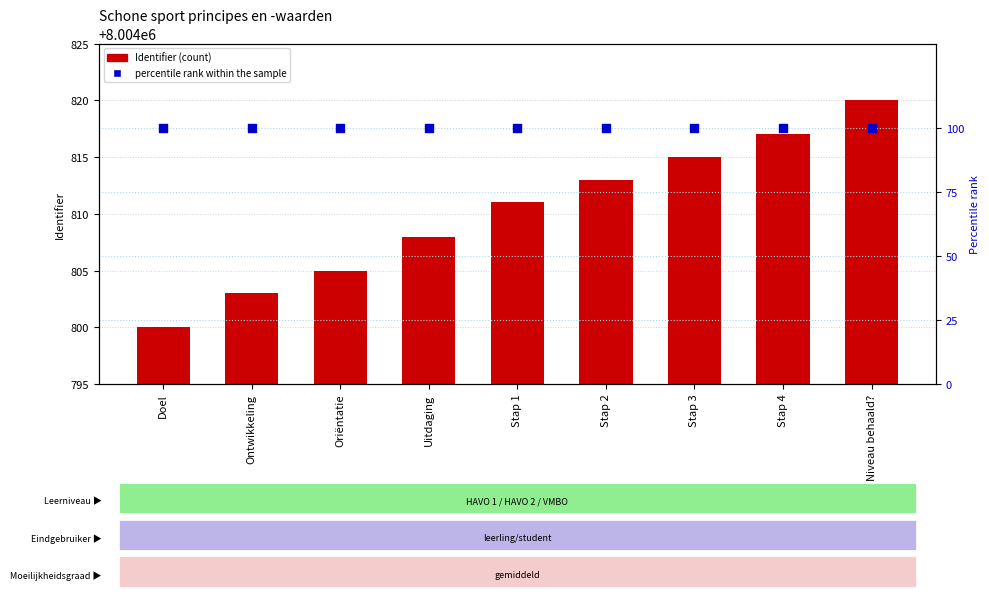

Which series has the largest total across all categories?

Identifier